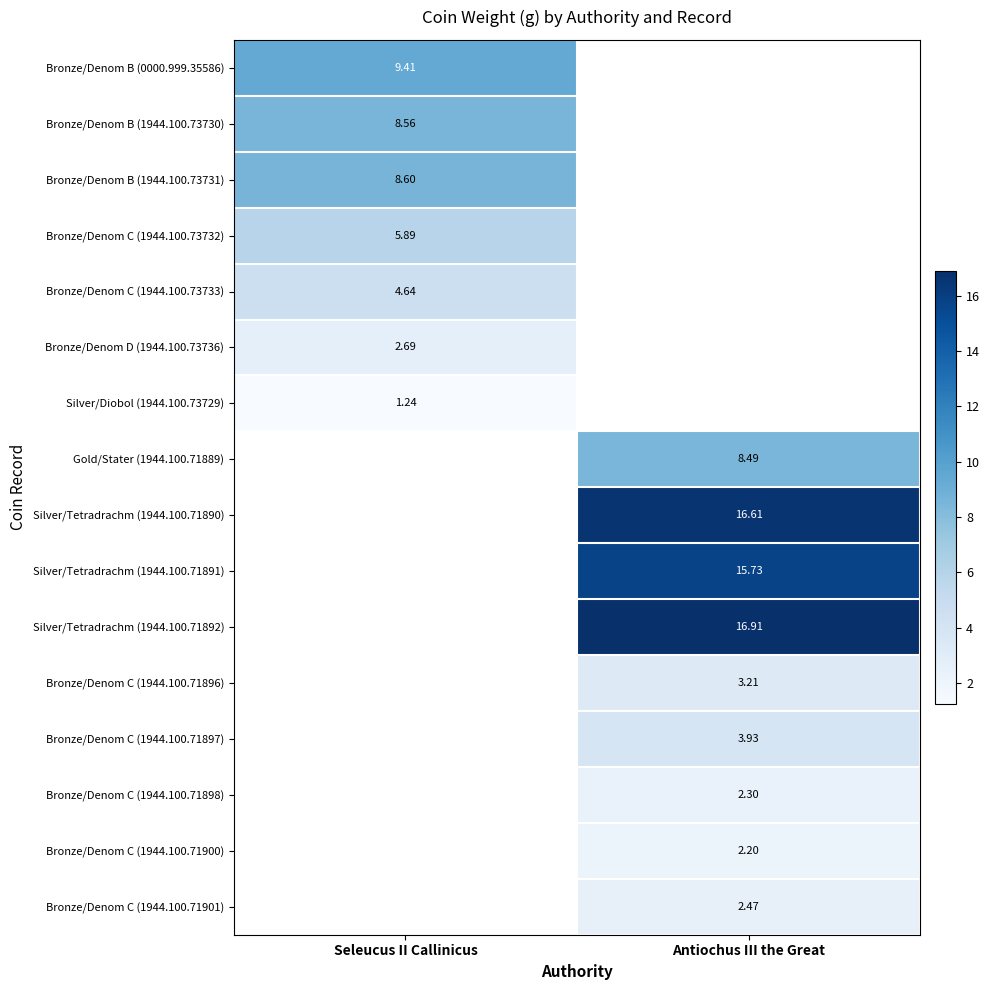

What is the minimum value shown in the chart?

1.2